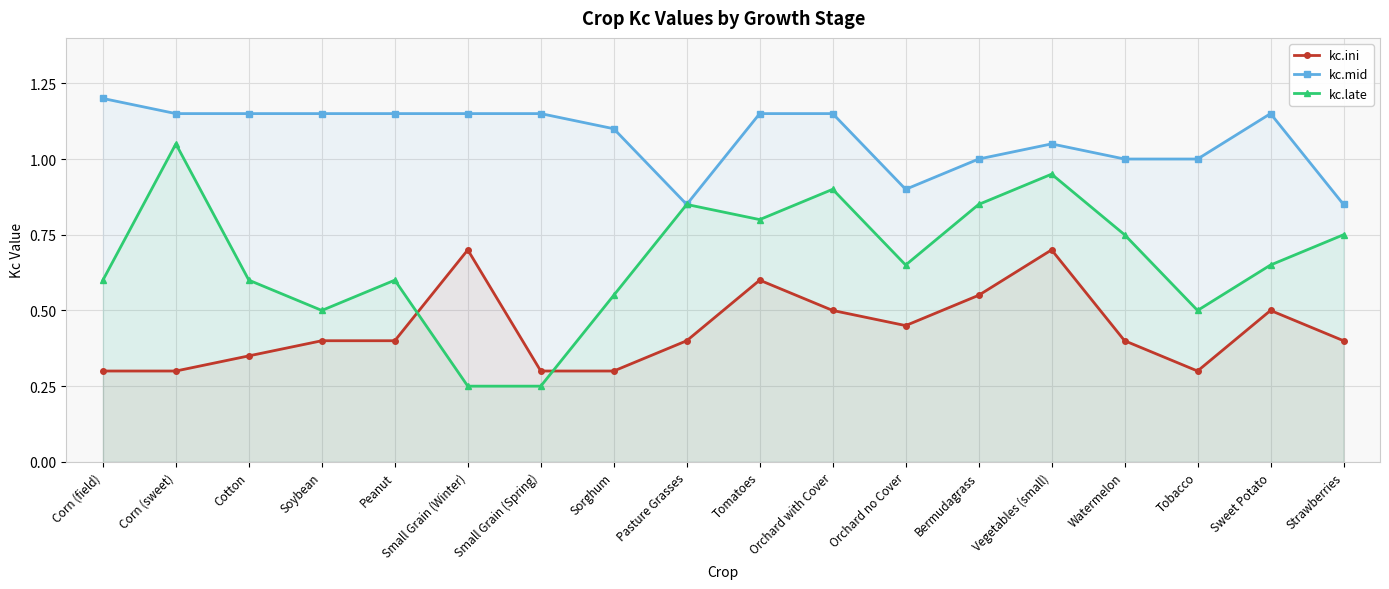

True or false: kc.mid has a value of 0.6 at Bermudagrass.

False